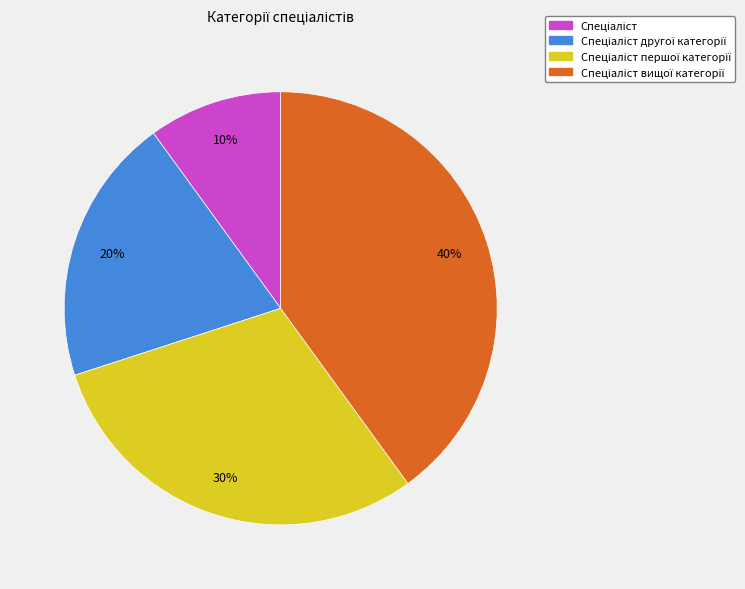

Is there any slice that represents more than half of the pie?

No